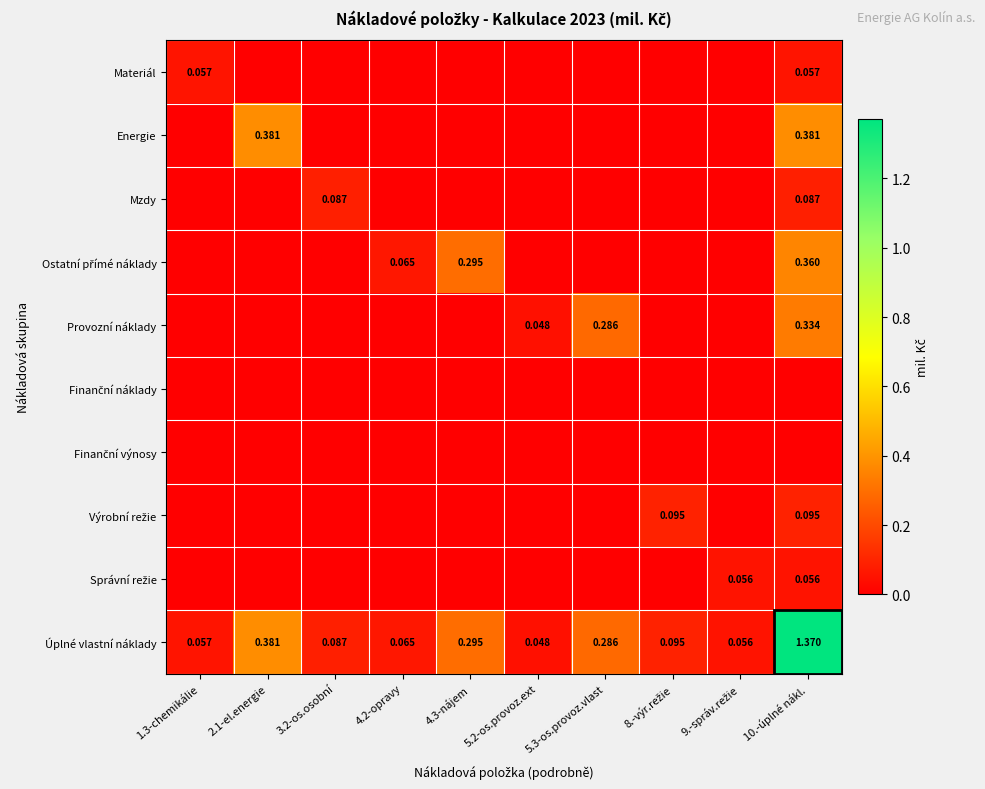

Which series has the largest range (max minus min)?

Úplné vlastní náklady